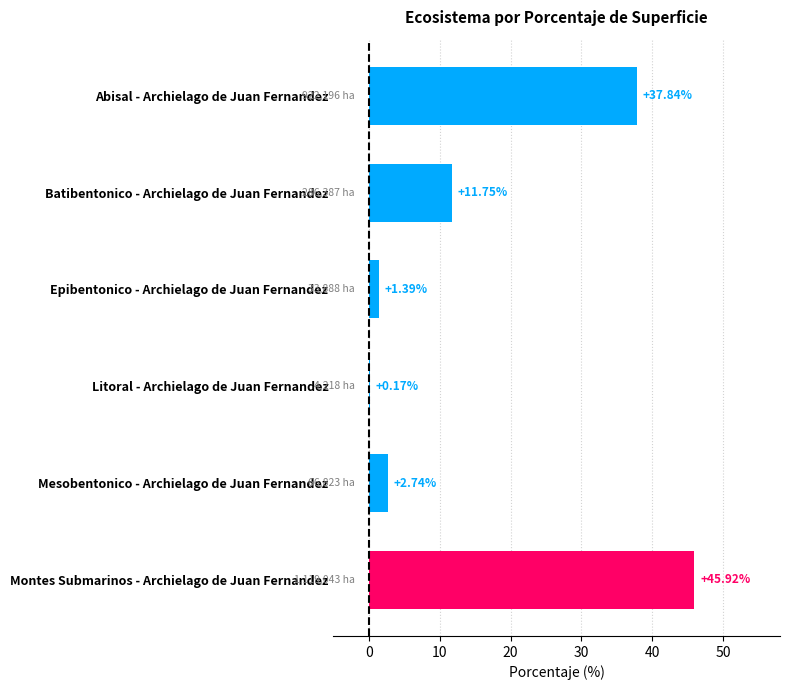

Which label corresponds to the largest value in the chart?

Montes Submarinos - Archielago de Juan Fernandez